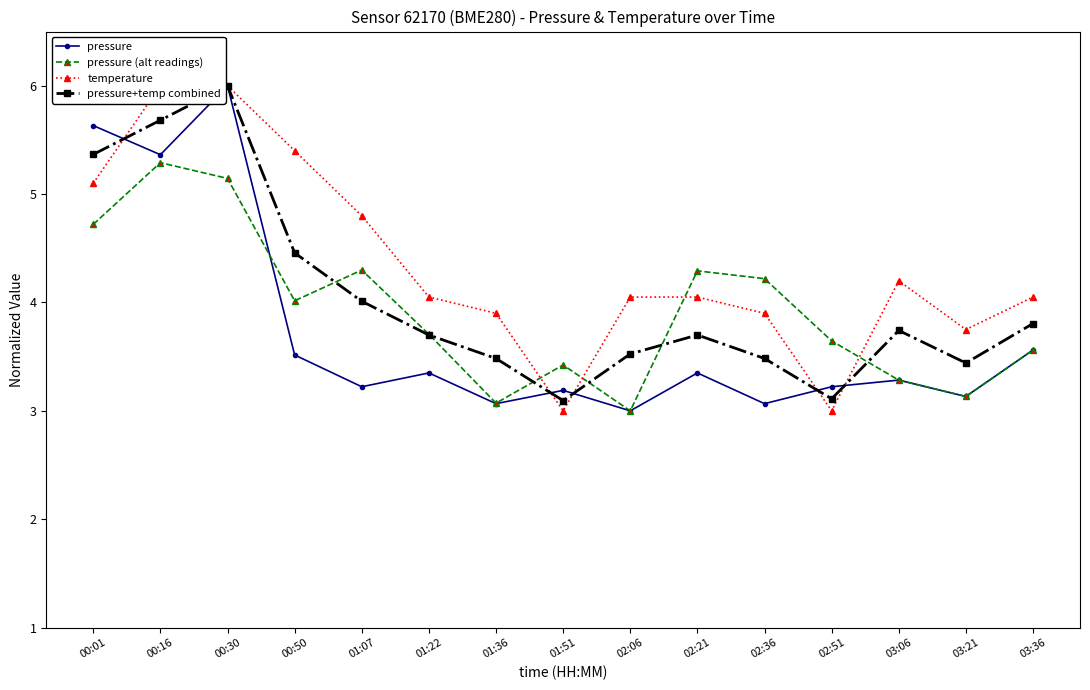

At which category does the chart reach its peak across all series?

00:30